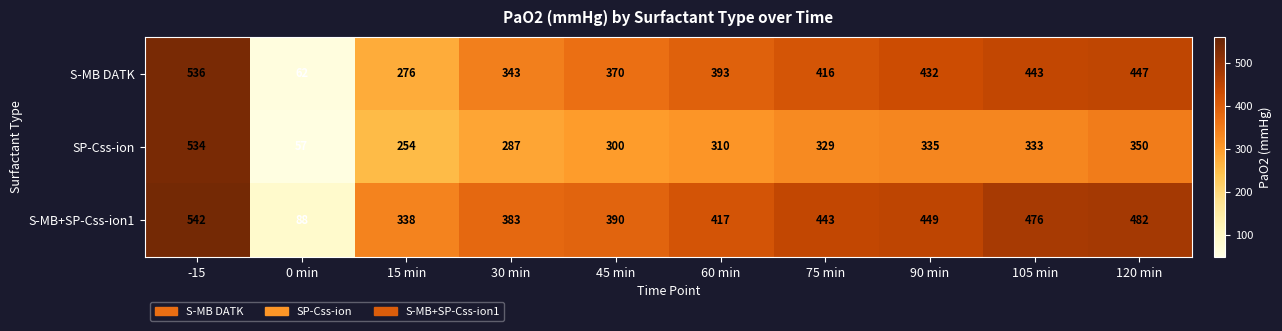

What is the greatest value displayed?

542